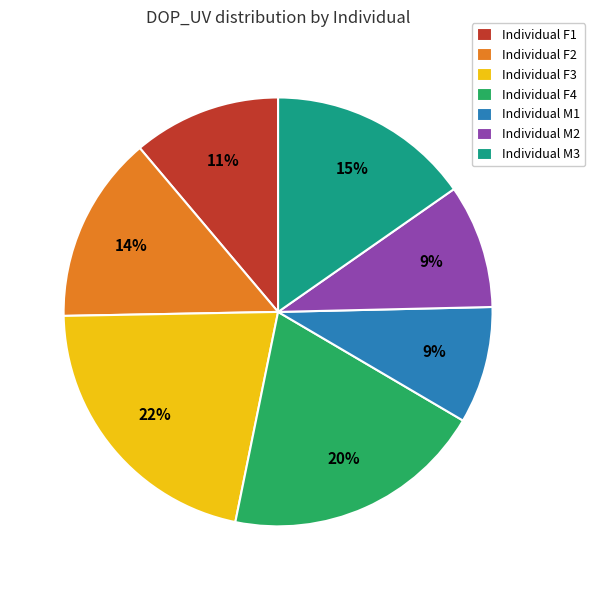

The Individual M3 slice represents 30% of the pie. True or false?

False